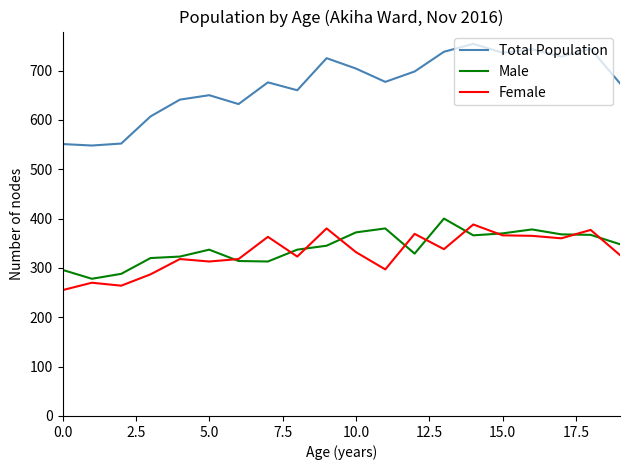

True or false: Total Population and Female intersect in this chart.

False